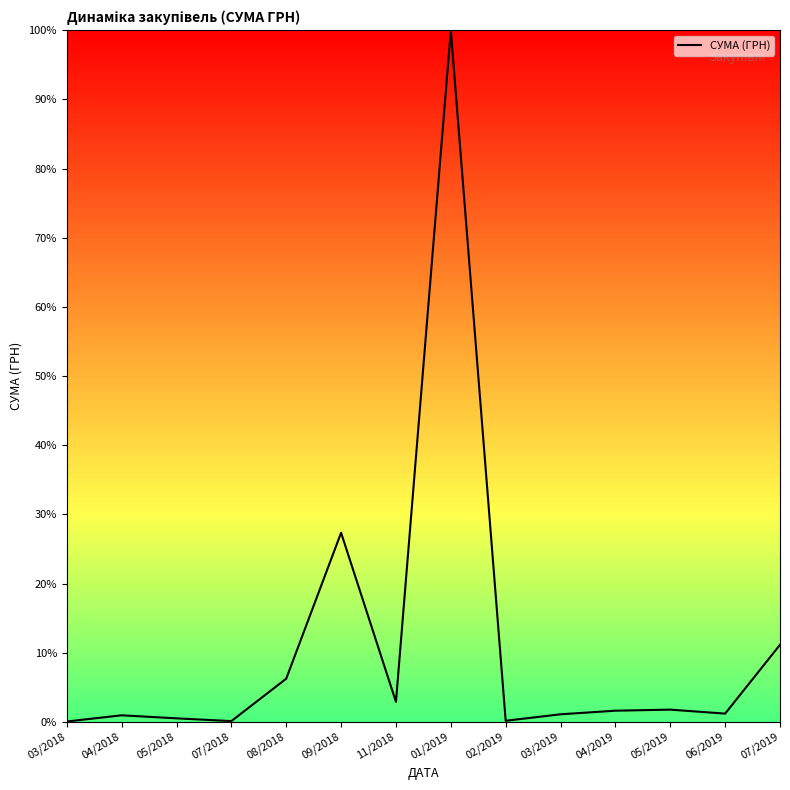

What is the change in value from 04/2018 to 02/2019?

-0.8